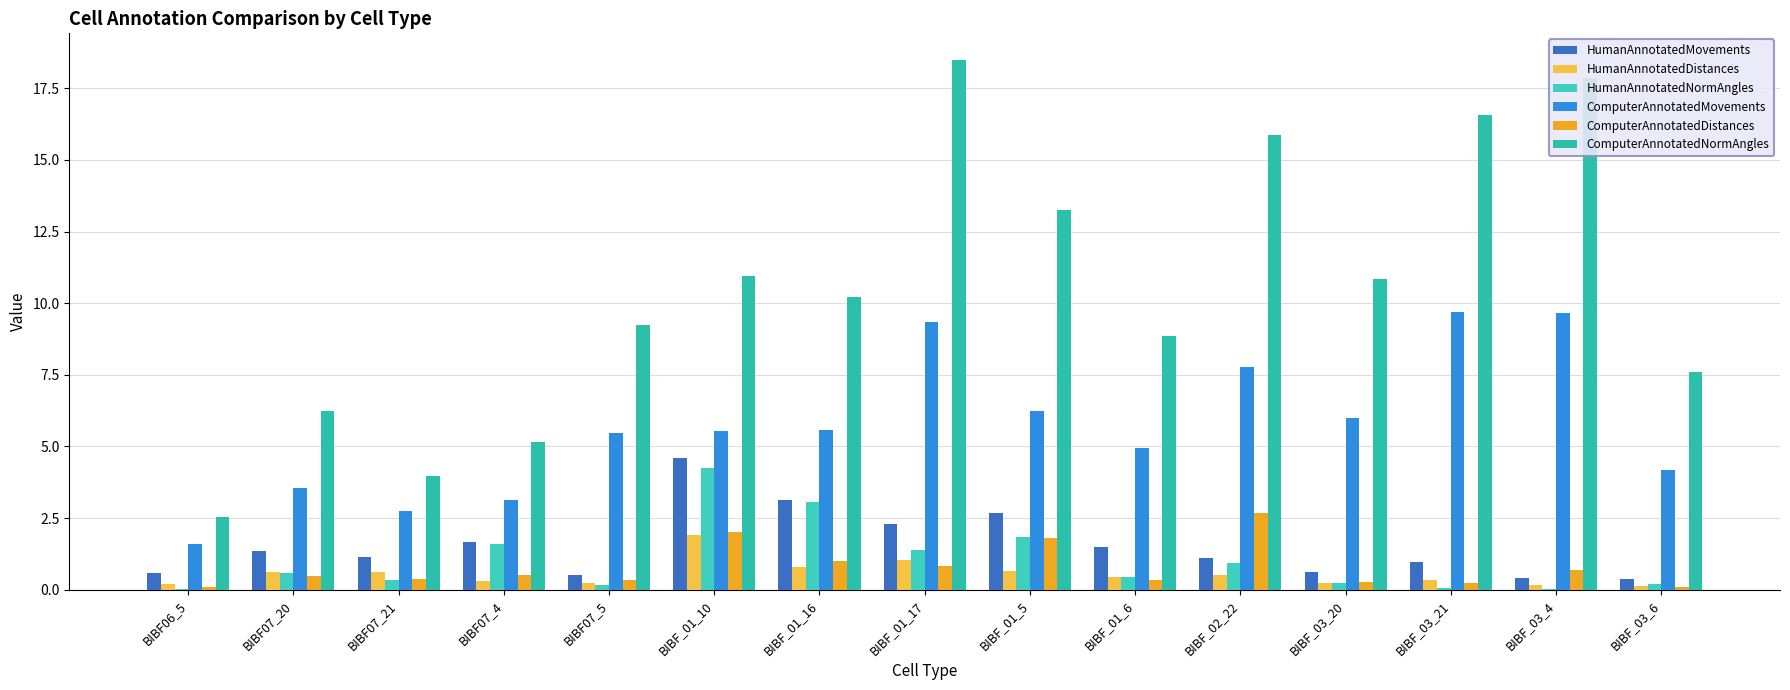

Is the value of HumanAnnotatedMovements at BIBF_03_21 greater than the value of ComputerAnnotatedNormAngles at BIBF_01_6?

No